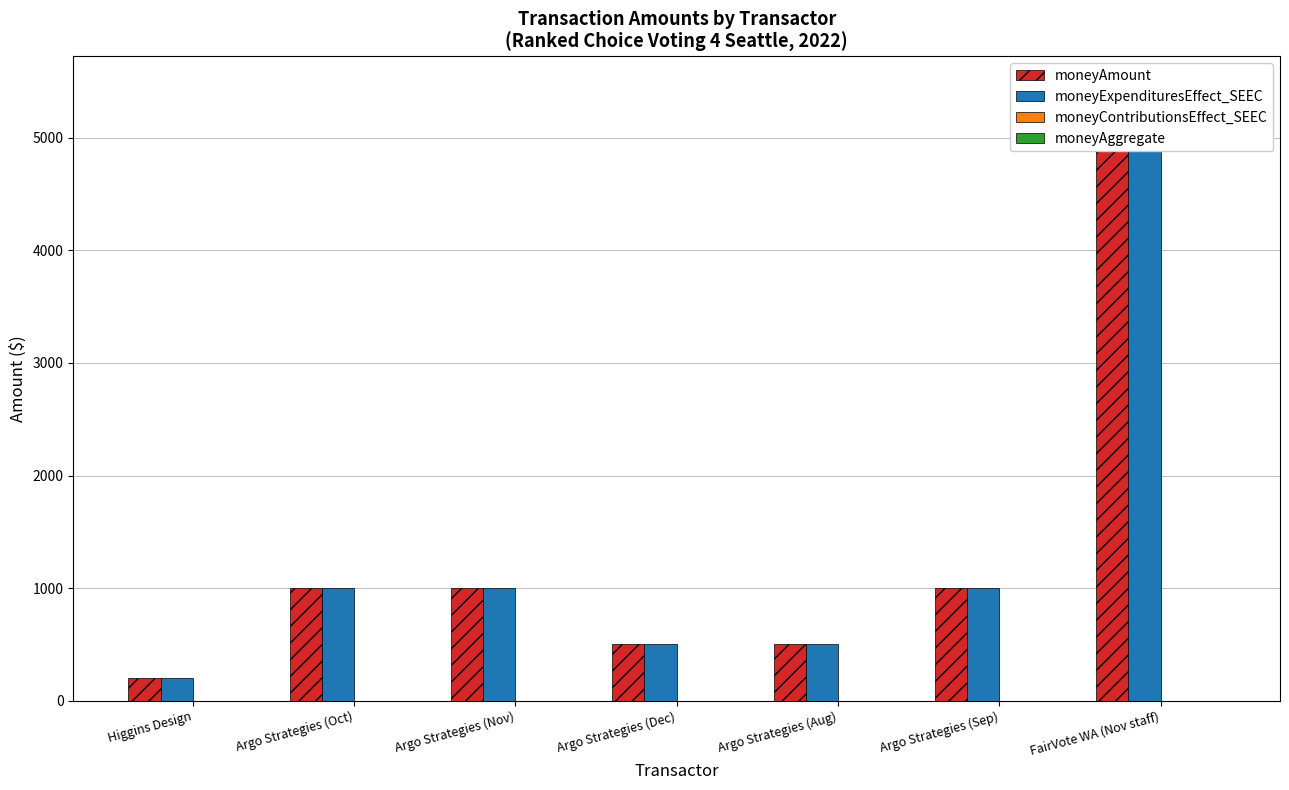

What is the total value across all series at FairVote WA (Nov staff)?

10899.5